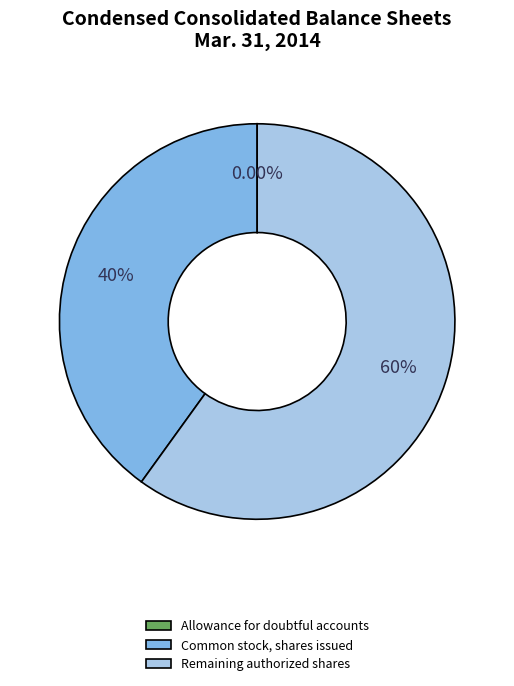

Which slice represents more than half of the pie?

Remaining authorized shares